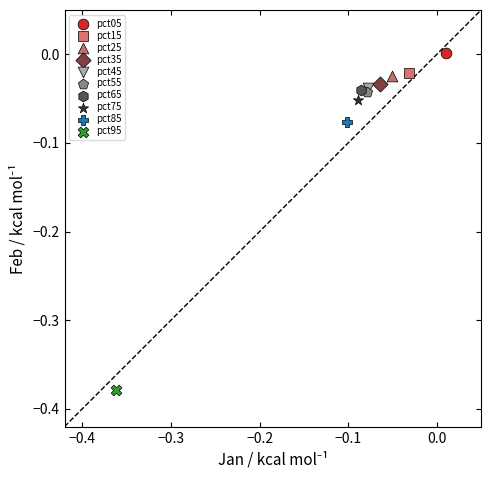

What are all the series names shown in the legend?

pct05, pct15, pct25, pct35, pct45, pct55, pct65, pct75, pct85, pct95